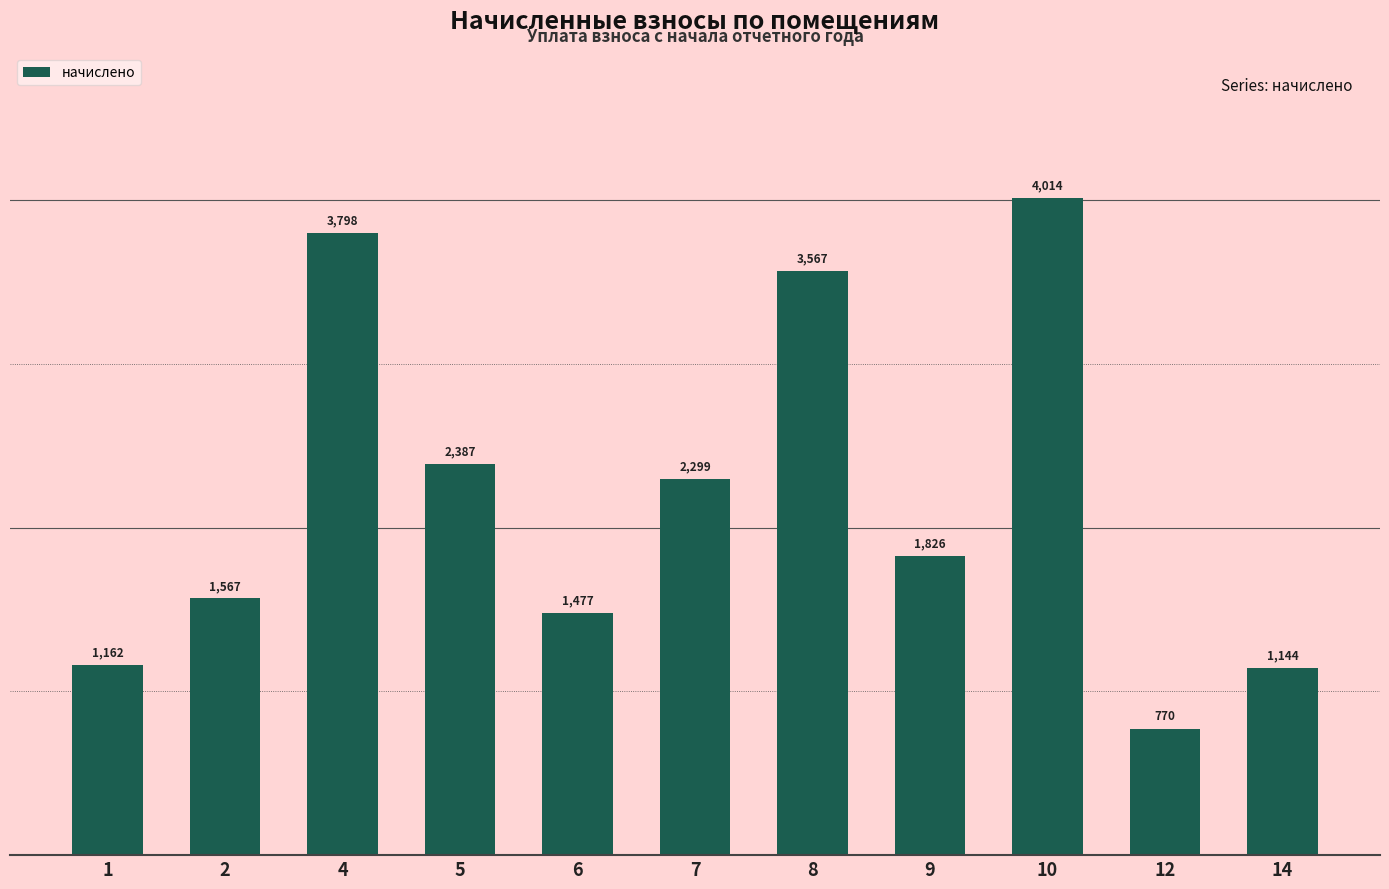

Rank the categories by value from lowest to highest.

12, 14, 1, 6, 2, 9, 7, 5, 8, 4, 10